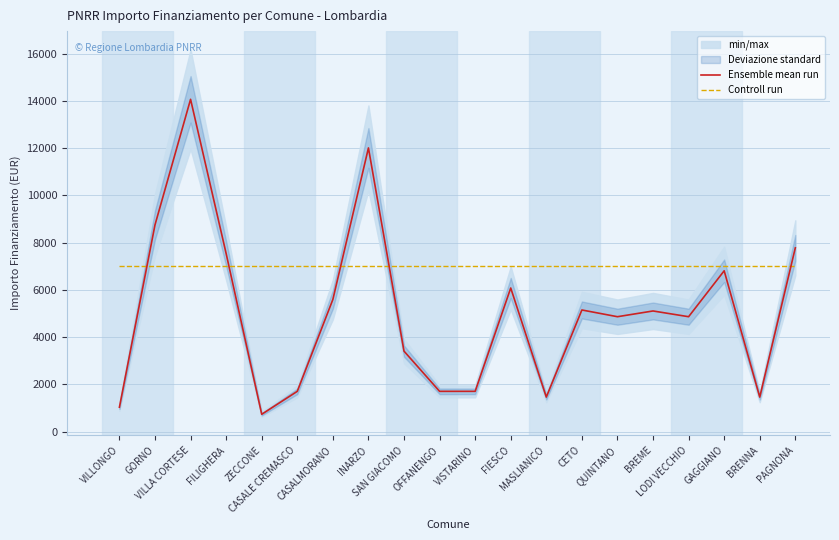

At which label is Ensemble mean run closest to 7396?

FILIGHERA